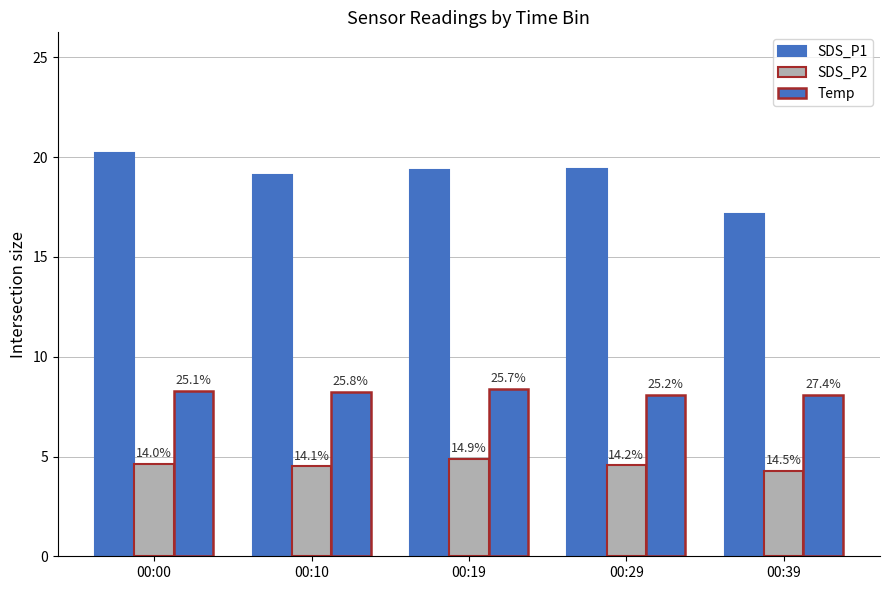

Which category has the lowest value in the SDS_P1 series?

00:39